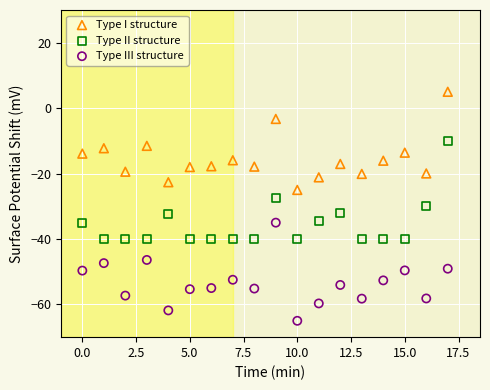

Across all data points, what is the range of Y values (max minus min)?

70.0